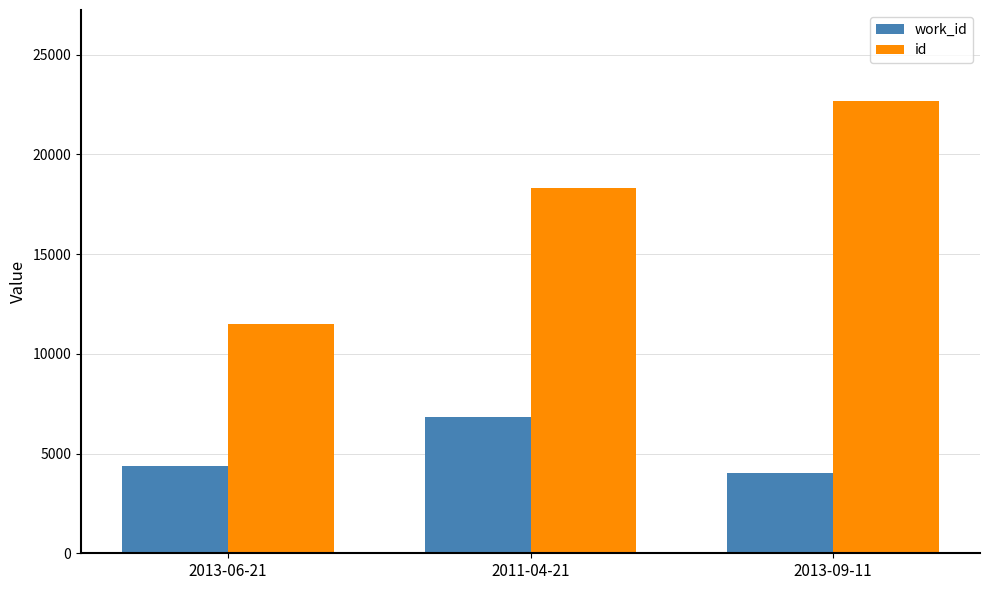

What is the label of the 1st bar from the left?

2013-06-21